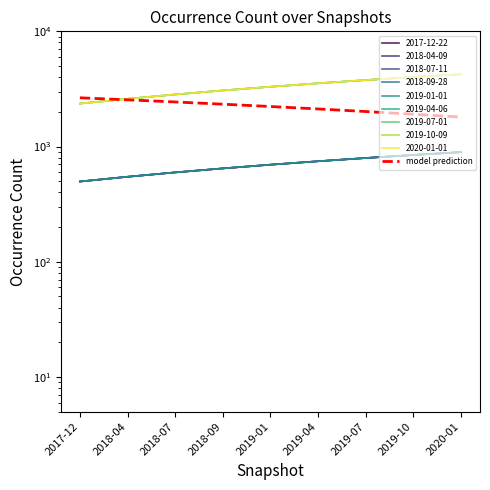

Reading right to left, what are all the values shown in this chart?

2020-01=1801.7	2019-10=1907.7	2019-07=2013.7	2019-04=2119.6	2019-01=2225.6	2018-09=2331.6	2018-07=2437.6	2018-04=2543.6	2017-12=2649.6